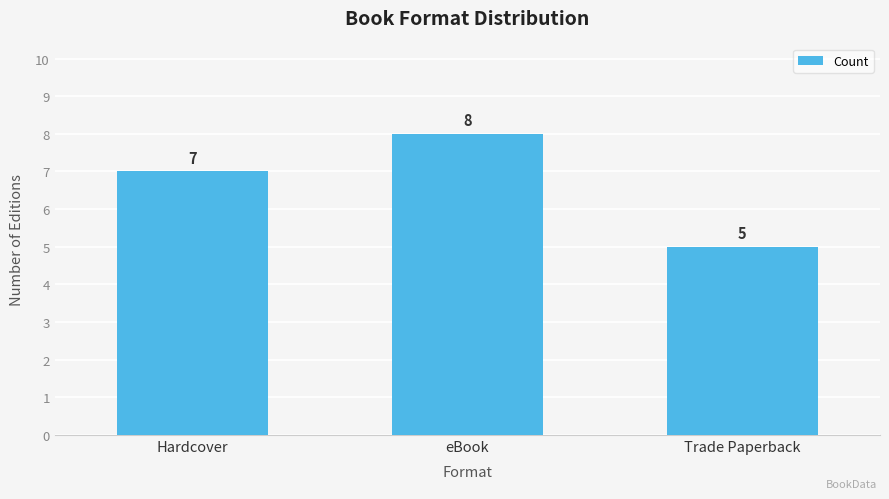

How many values are between 5 and 8?

3